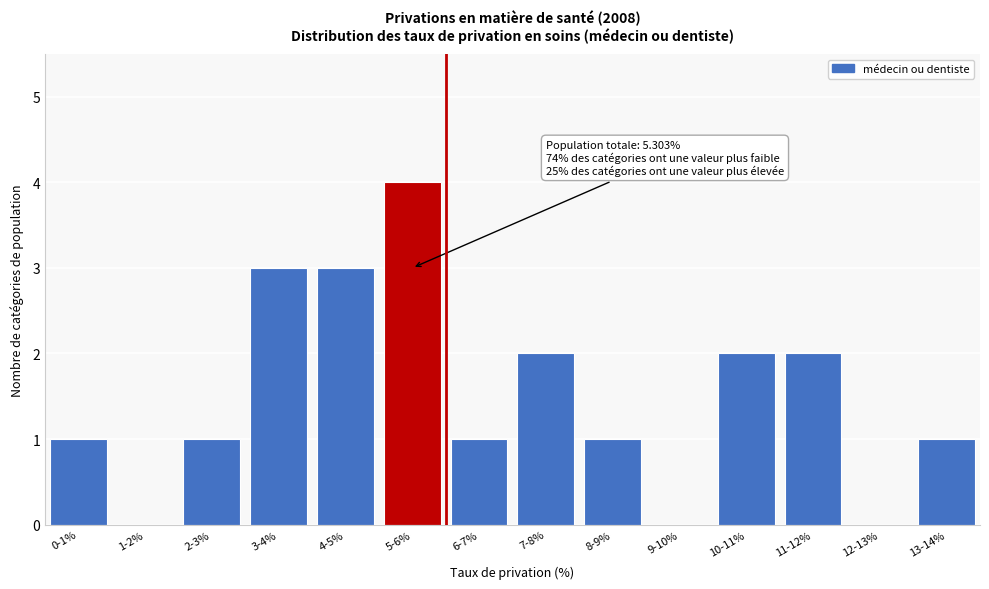

Reading right to left, what are all the values shown in this chart?

13-14%=1	12-13%=0	11-12%=2	10-11%=2	9-10%=0	8-9%=1	7-8%=2	6-7%=1	5-6%=4	4-5%=3	3-4%=3	2-3%=1	1-2%=0	0-1%=1